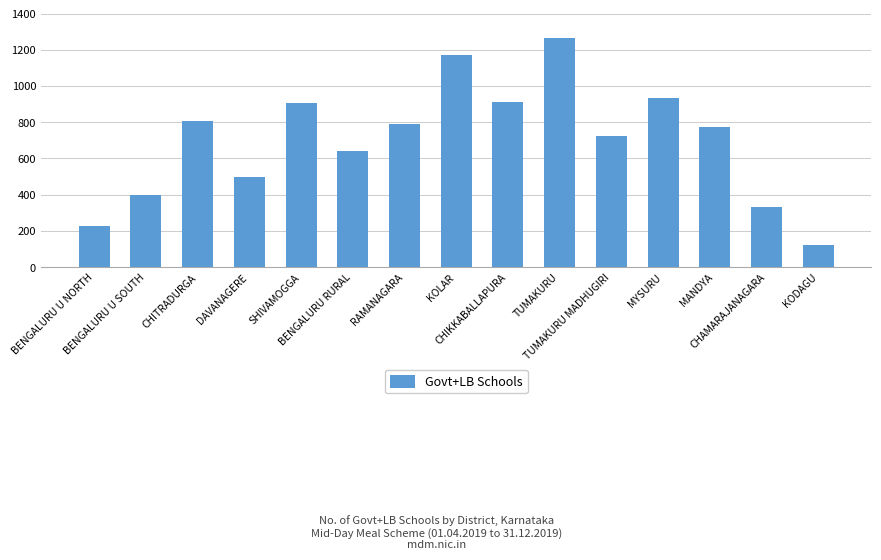

The value at BENGALURU RURAL is 1145. True or false?

False